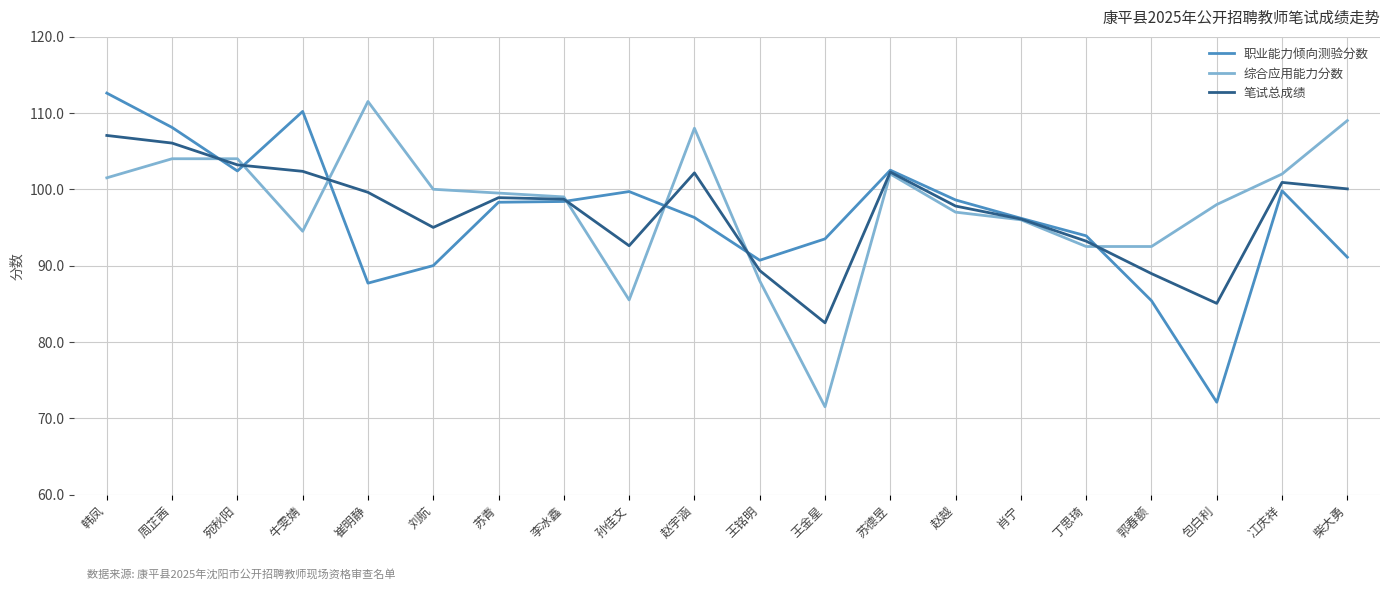

What are all the series names shown in the legend?

职业能力倾向测验分数, 综合应用能力分数, 笔试总成绩